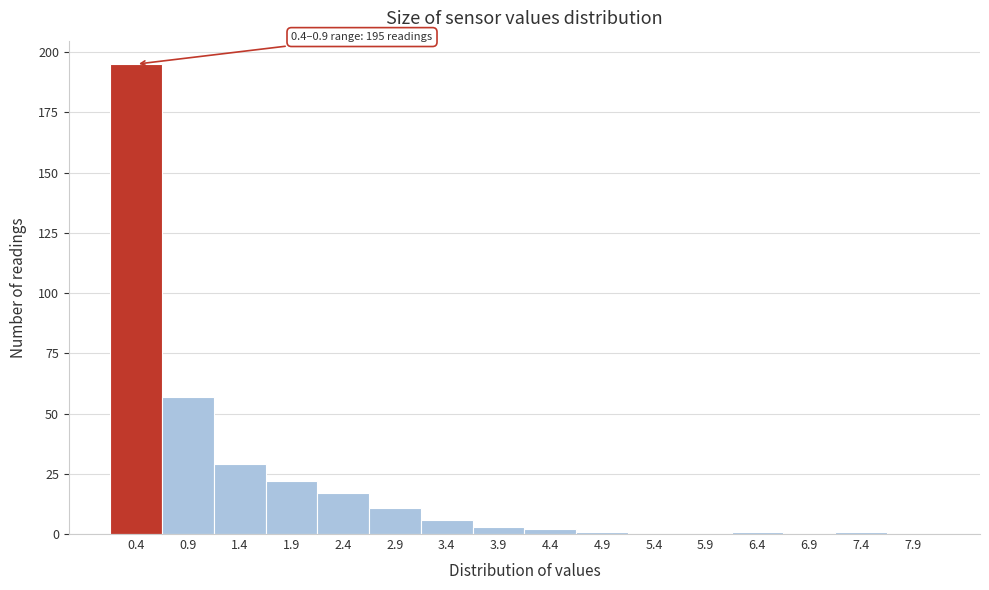

Reading right to left, extract all data points from this chart.

7.9=0	7.4=1	6.9=0	6.4=1	5.9=0	5.4=0	4.9=1	4.4=2	3.9=3	3.4=6	2.9=11	2.4=17	1.9=22	1.4=29	0.9=57	0.4=195